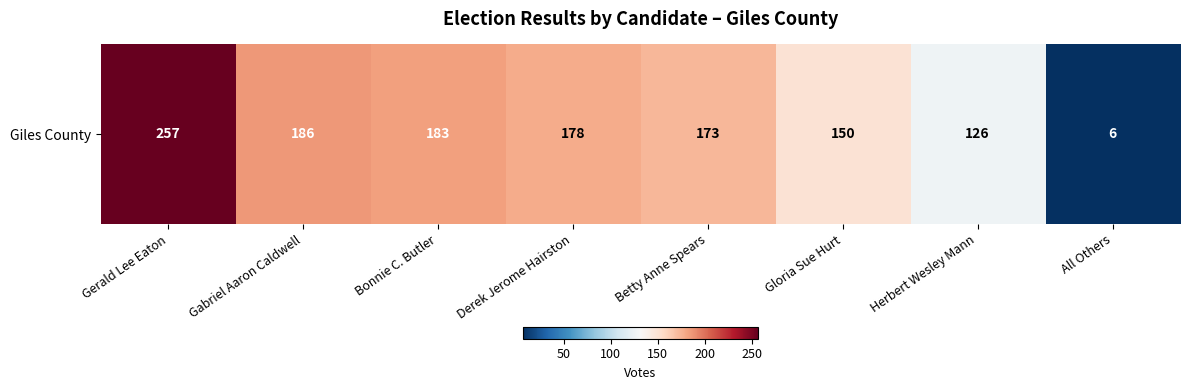

What is the maximum value shown in the chart?

257